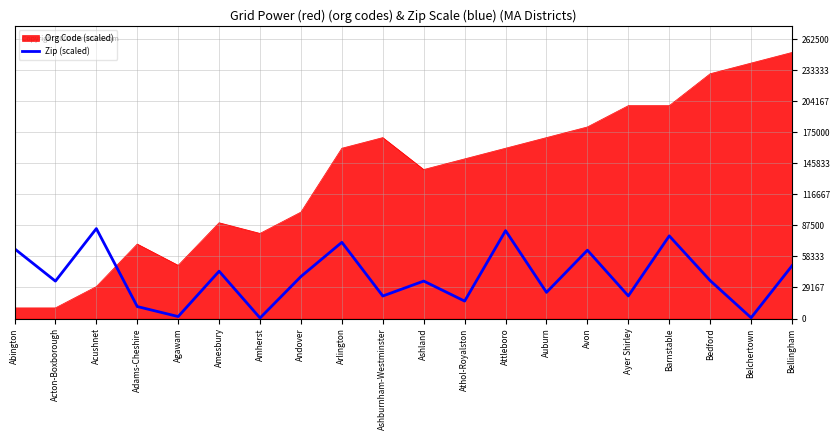

The Zip (scaled) series shows 5659.5 at Auburn. True or false?

False